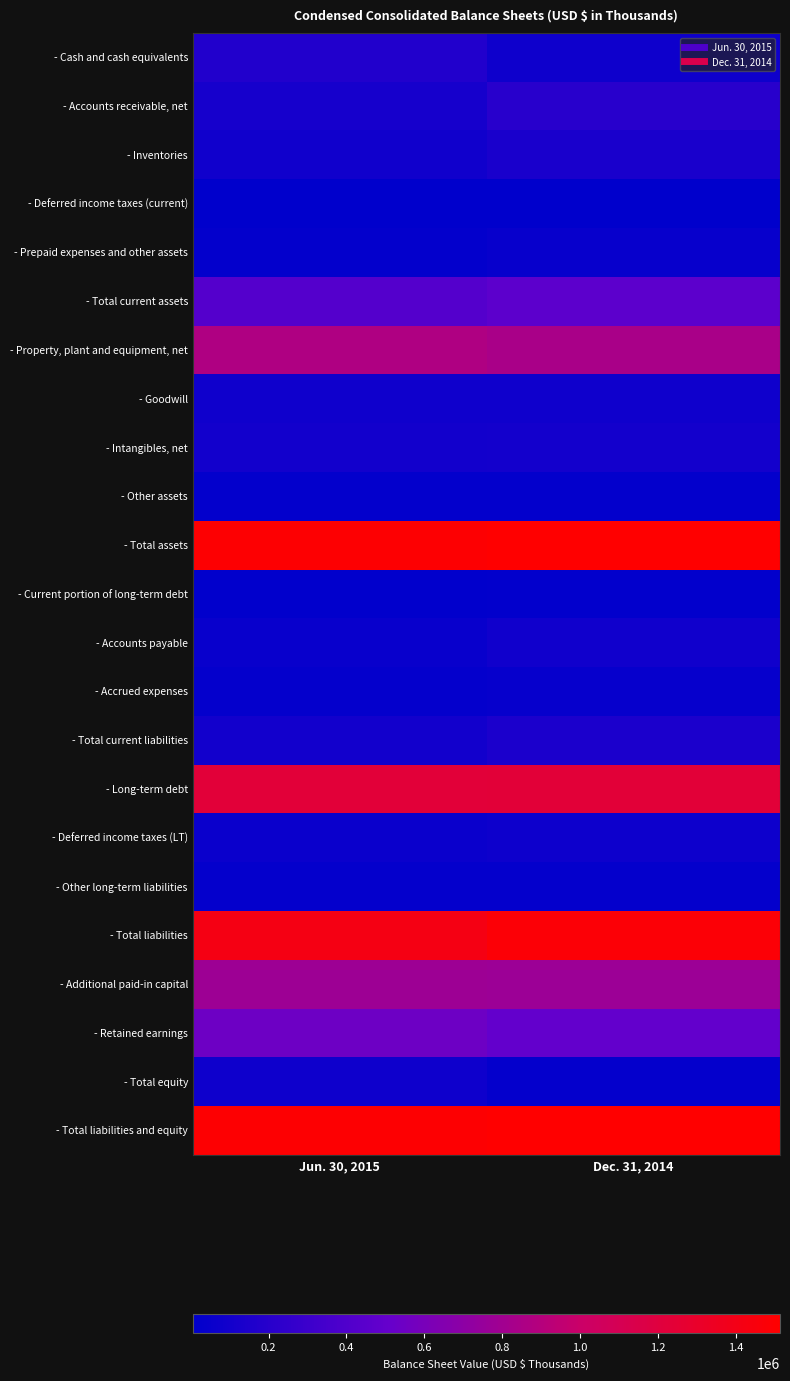

At which category is the sum across all series the highest?

Dec. 31, 2014